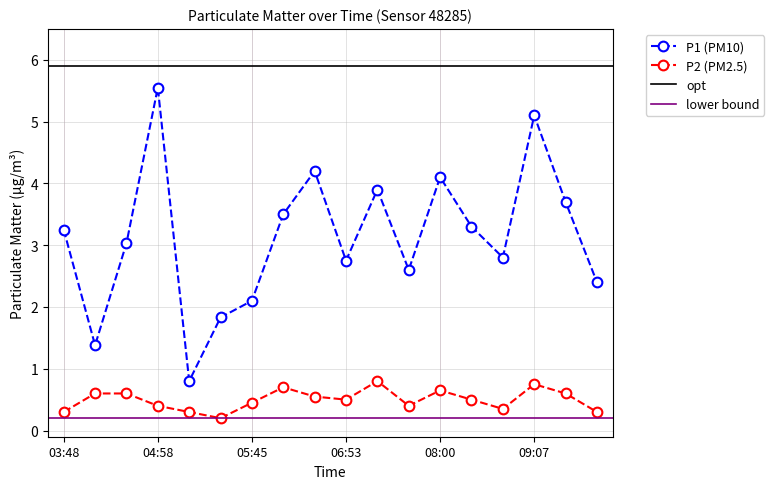

List the series in order of their peak value, highest first.

P1, P2